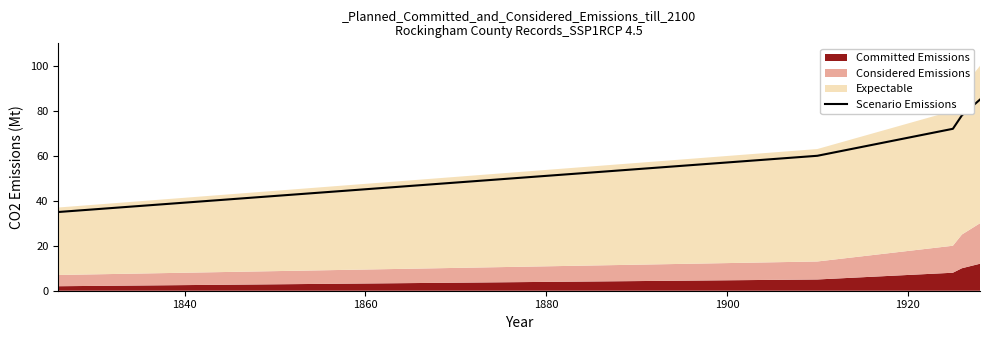

What is the difference between the values at 1880 and 1860?

6